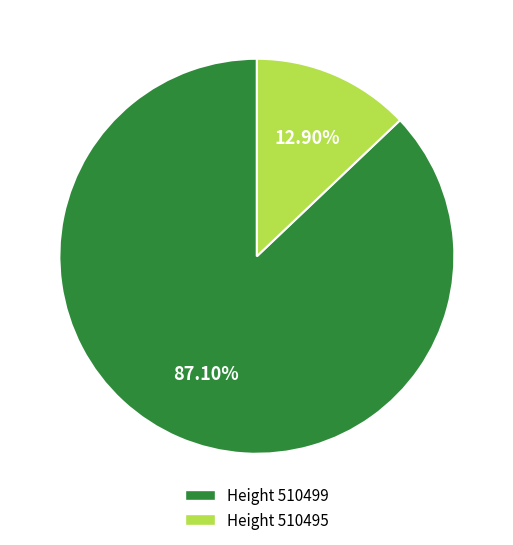

Does any single category account for the majority?

Yes